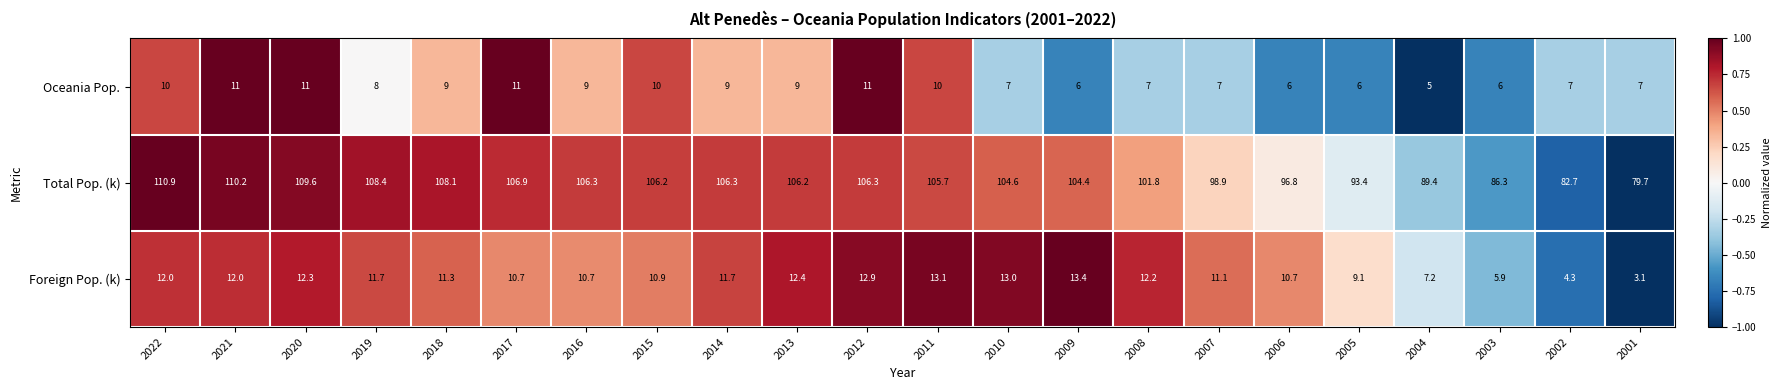

What is the difference between the maximum and minimum values in the Total Pop. (k) series?

31.2